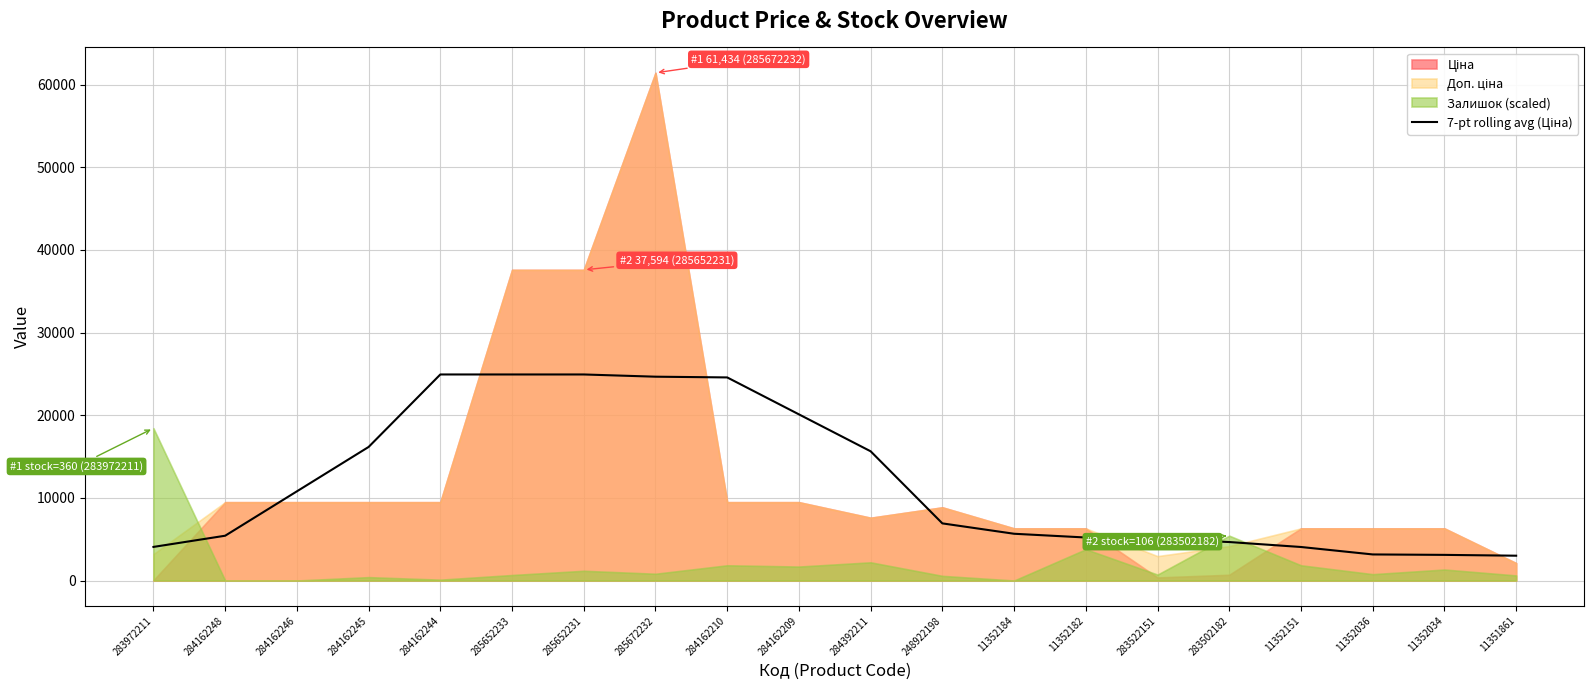

Is it true that the value at 284162210 is 6945.2?

False